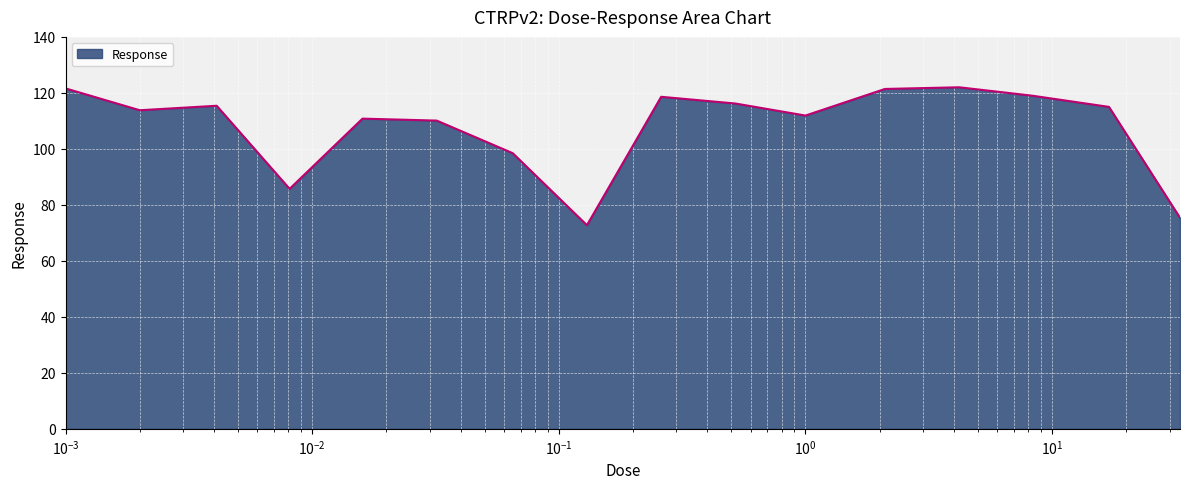

What is the difference between the maximum and minimum values?

49.3